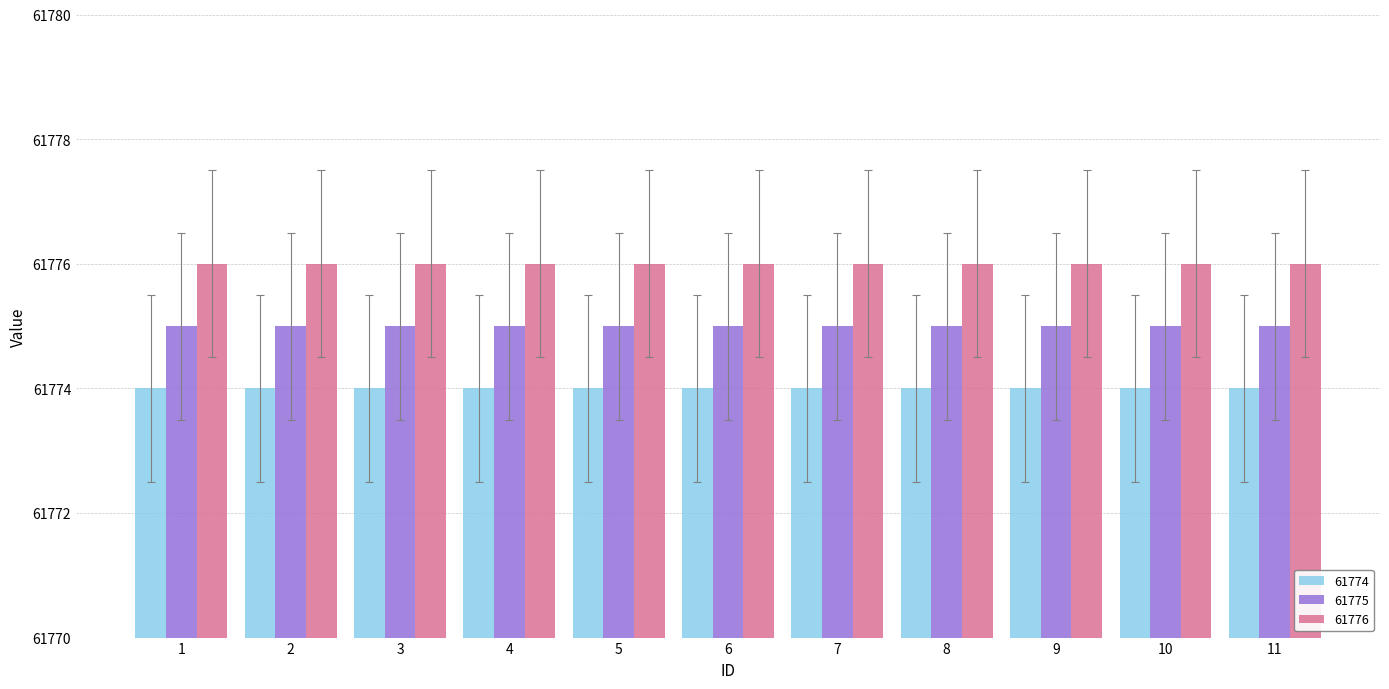

What is the greatest value displayed?

61776